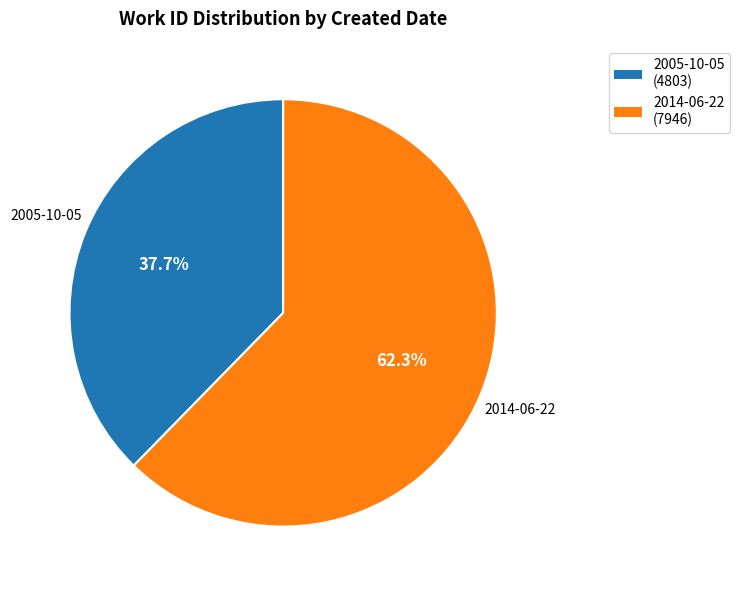

Is it true that 2005-10-05 is 38% of the pie?

True